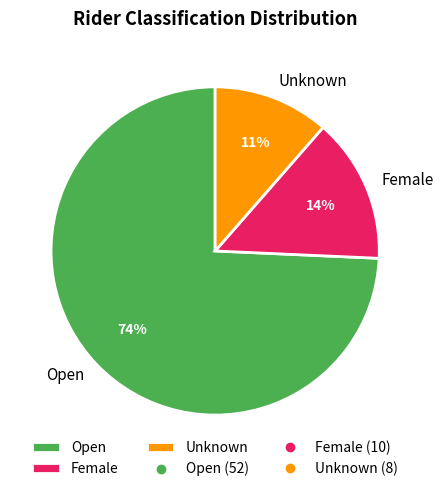

What percentage is the Unknown slice, to the nearest percent?

11%